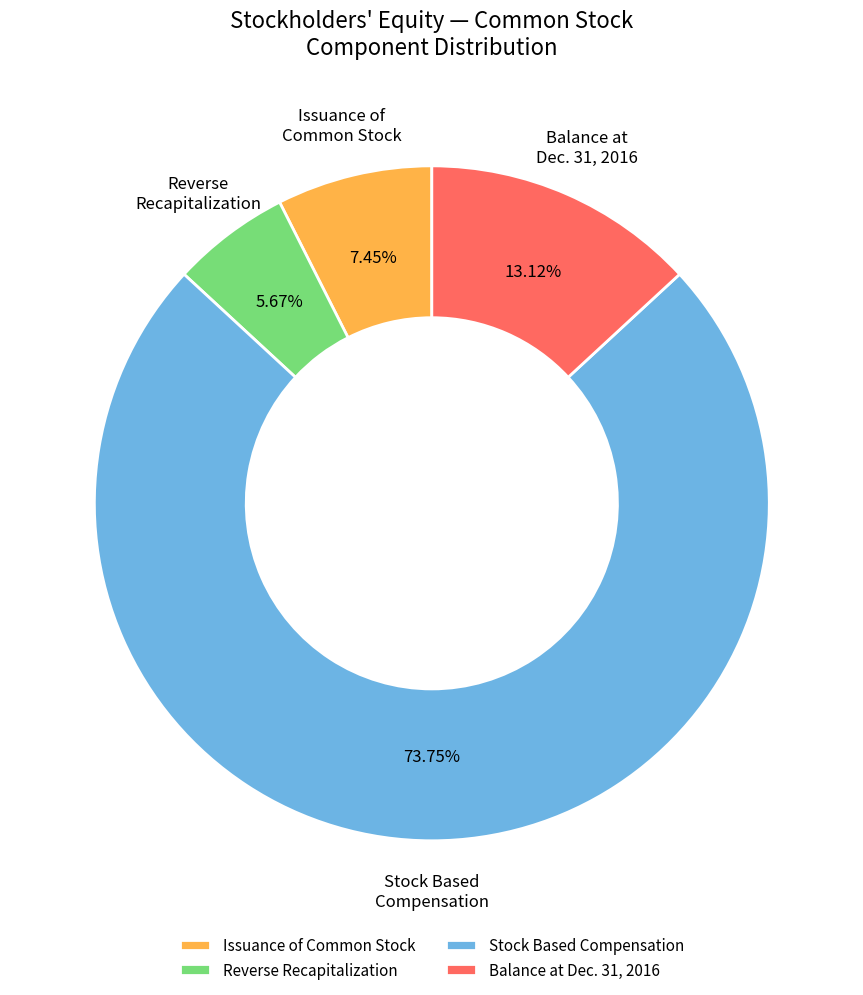

Which slice represents more than half of the pie?

Stock Based Compensation